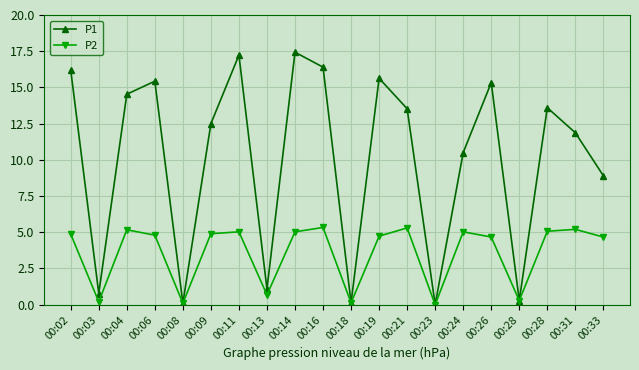

How many data points in P1 are above 13?

10